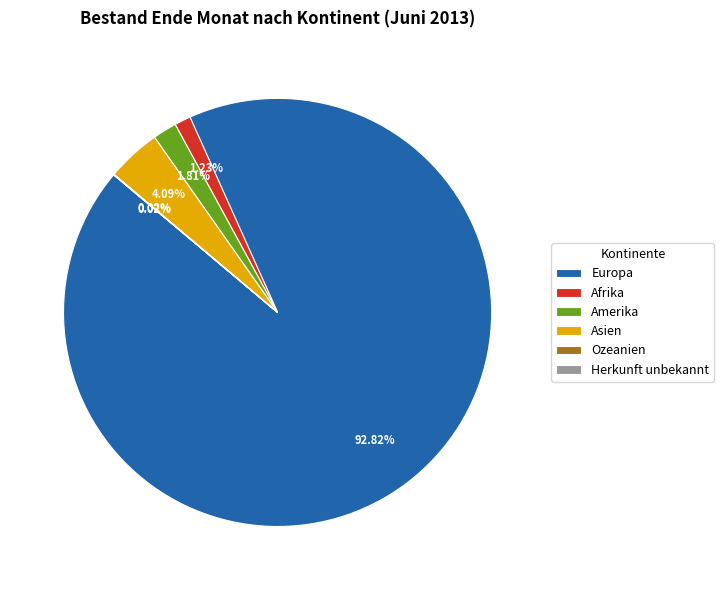

What is the ratio of the value at Afrika to the value at Amerika?

0.7